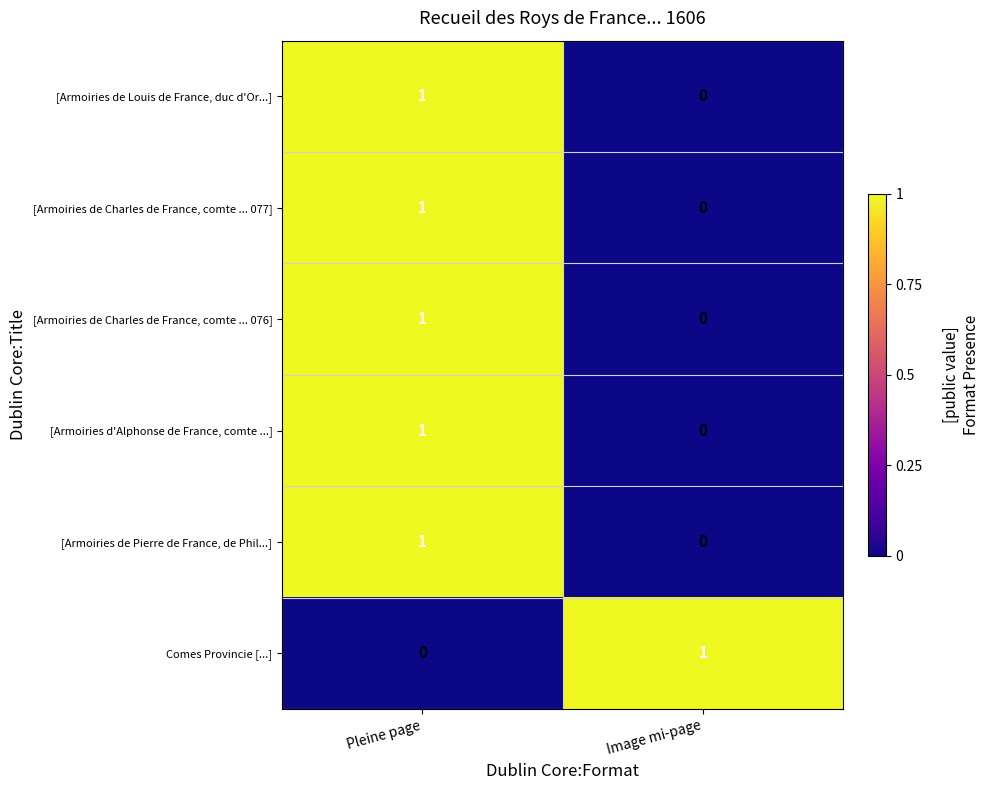

Rank the series by their maximum value, from highest to lowest.

[Armoiries de Louis de France, duc d'Or...], [Armoiries de Charles de France, comte ... 077], [Armoiries de Charles de France, comte ... 076], [Armoiries d'Alphonse de France, comte ...], [Armoiries de Pierre de France, de Phil...], Comes Provincie [...]